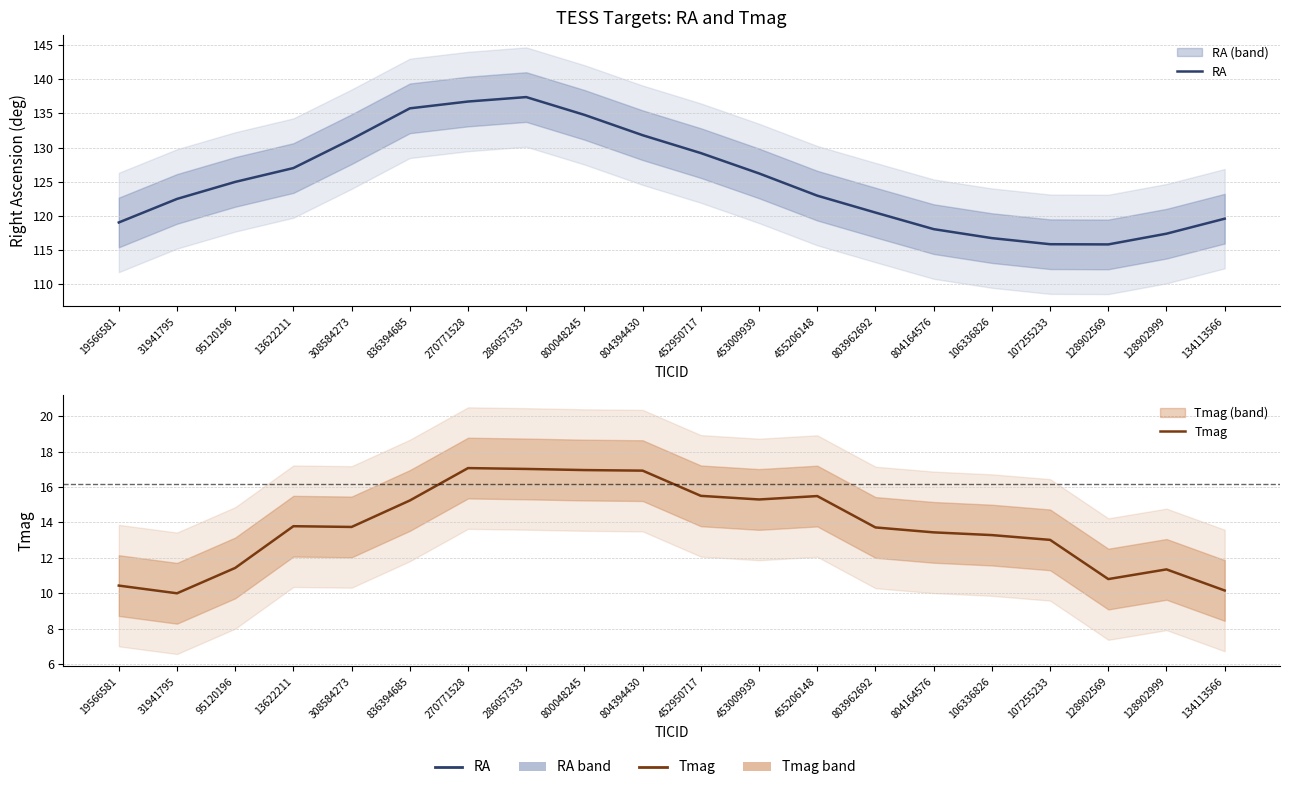

True or false: RA has a value of 155.8 at 804164576.

False